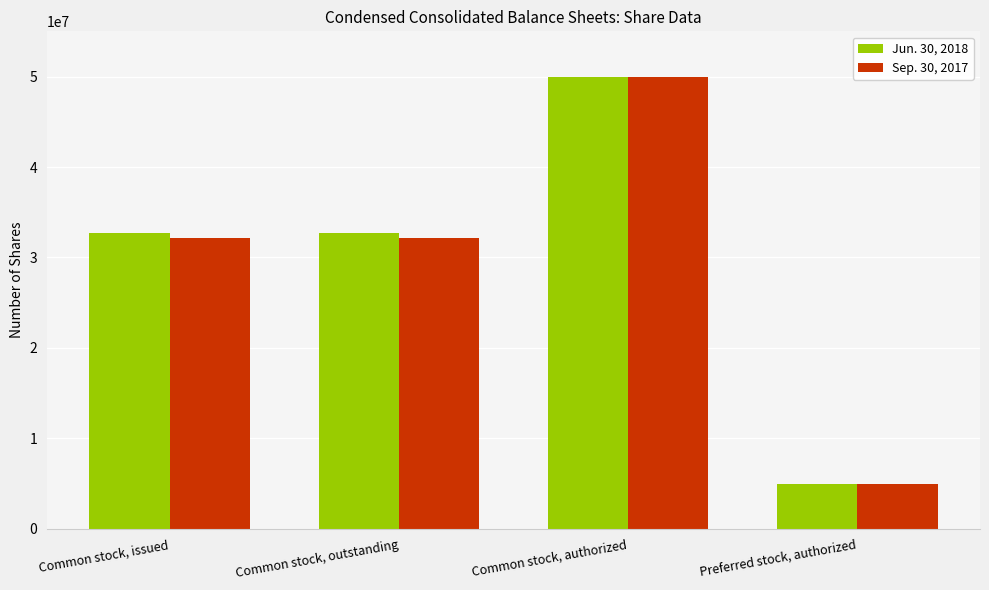

True or false: Jun. 30, 2018 has a value of 50000000 at Common stock, authorized.

True